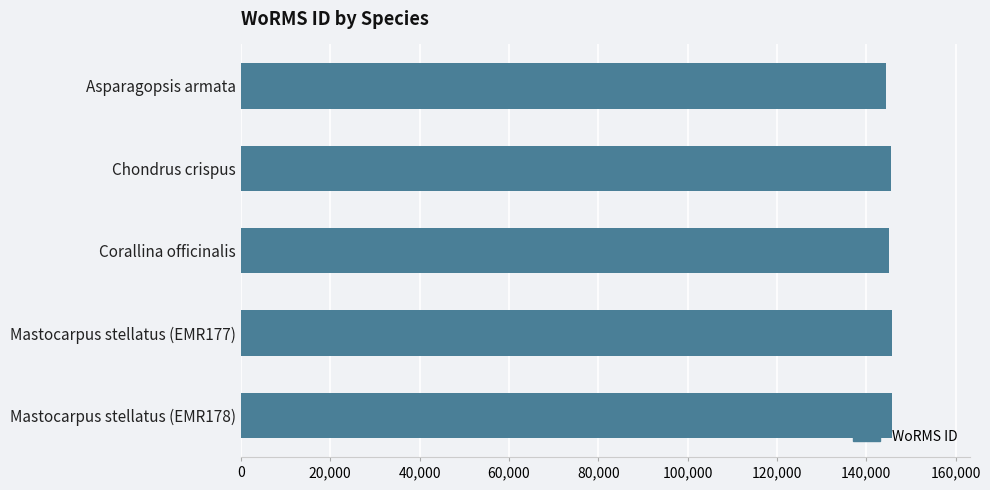

Is it true that the value at Asparagopsis armata is 190727?

False